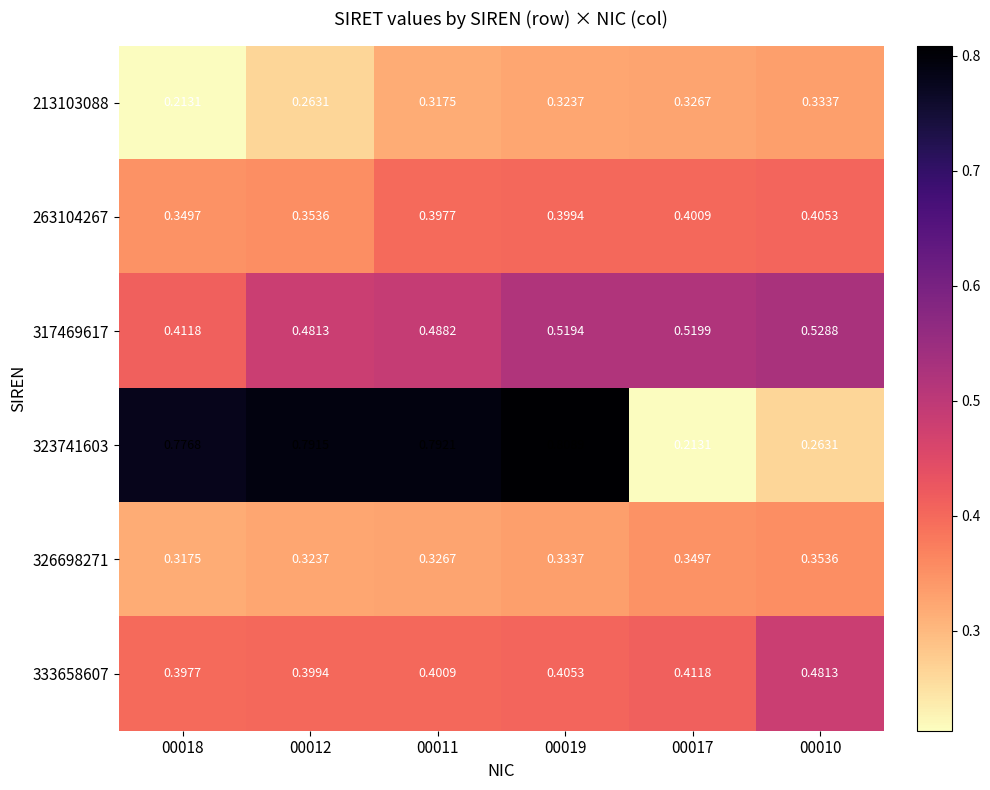

Which series has the largest range (max minus min)?

323741603